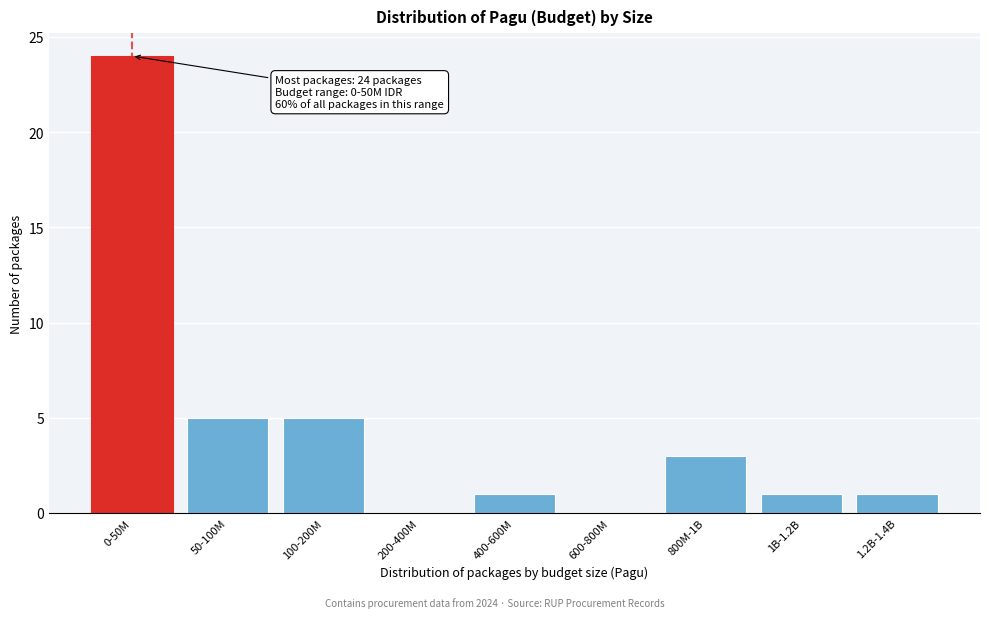

Reading right to left, what are all the values shown in this chart?

1.2B-1.4B=1	1B-1.2B=1	800M-1B=3	600-800M=0	400-600M=1	200-400M=0	100-200M=5	50-100M=5	0-50M=24